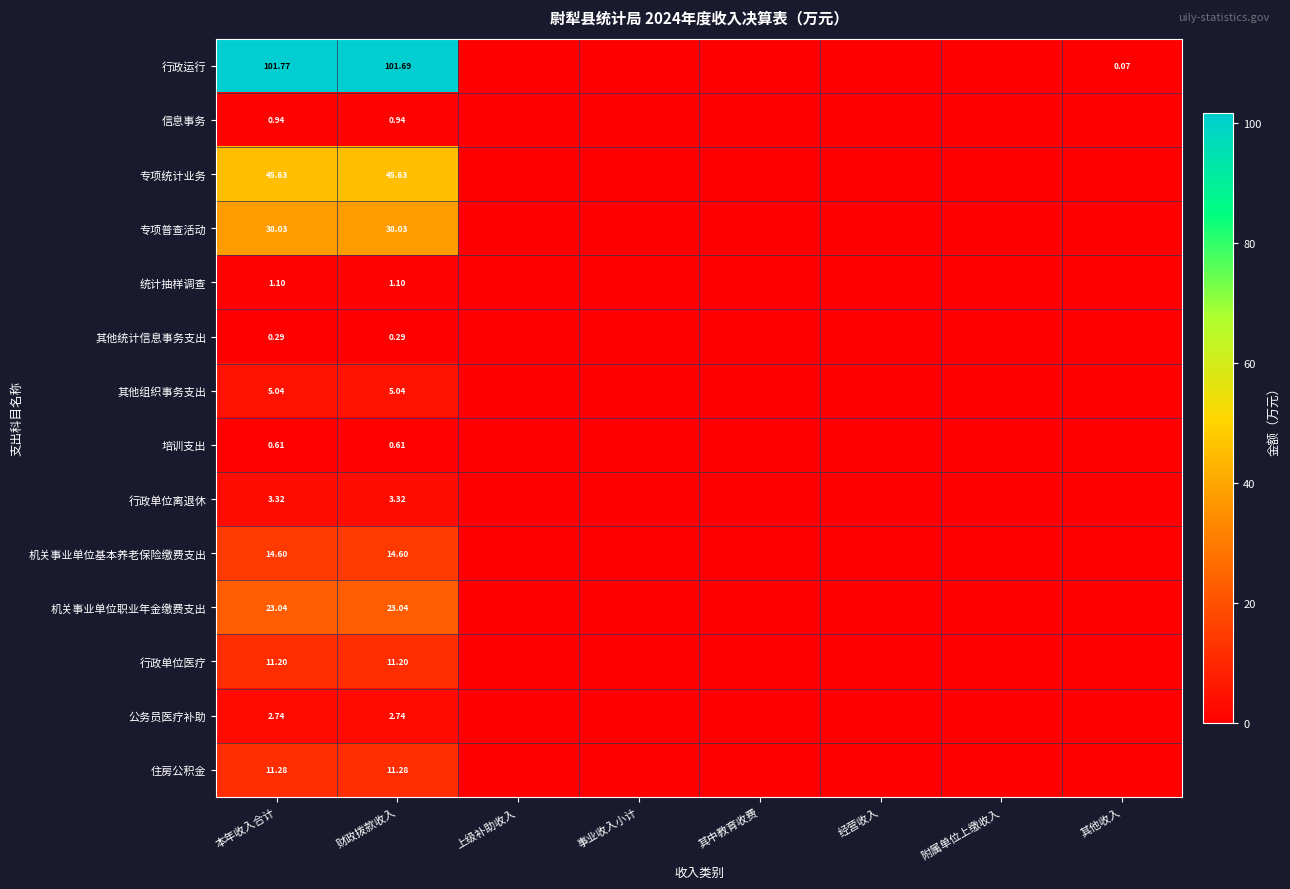

Rank the series at 财政拨款收入 from highest to lowest value.

行政运行, 专项统计业务, 专项普查活动, 机关事业单位职业年金缴费支出, 机关事业单位基本养老保险缴费支出, 住房公积金, 行政单位医疗, 其他组织事务支出, 行政单位离退休, 公务员医疗补助, 统计抽样调查, 信息事务, 培训支出, 其他统计信息事务支出